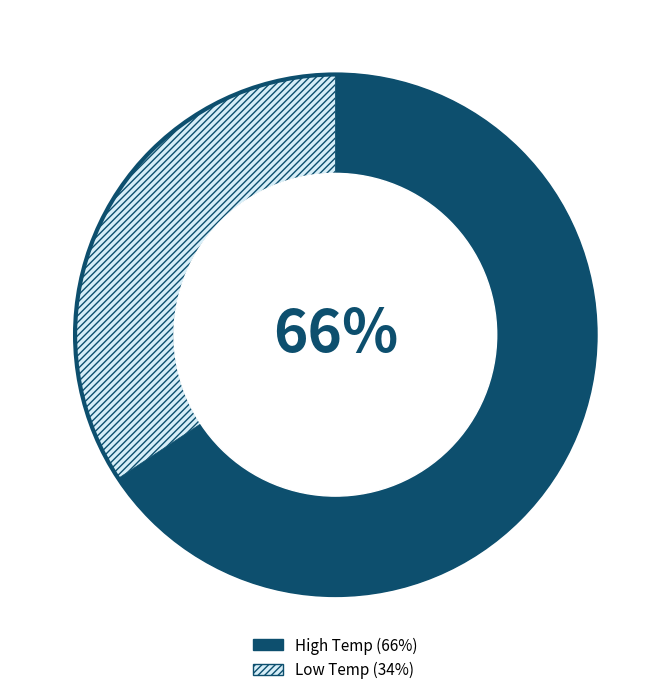

Is there any slice that represents more than half of the pie?

Yes